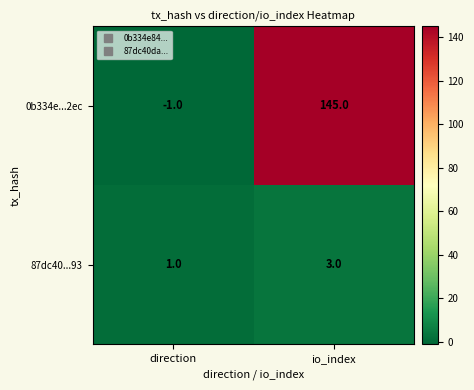

Rank the categories by 0b334e...2ec value from lowest to highest.

direction, io_index